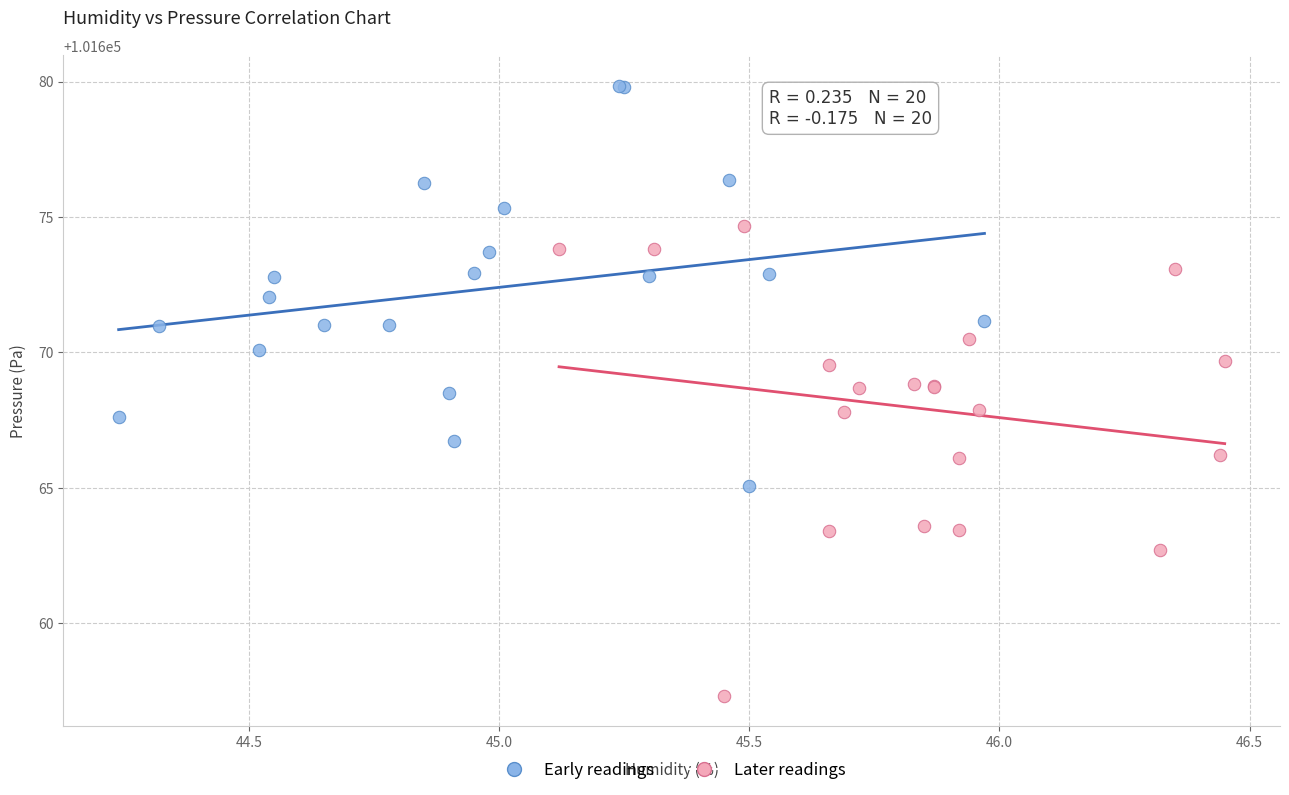

What are all the series names shown in the legend?

Early readings, Later readings